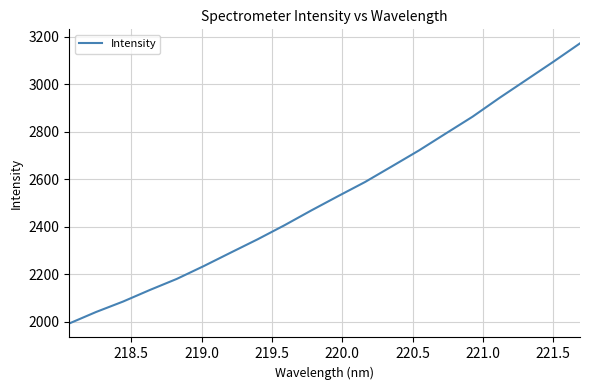

What is the maximum value shown in the chart?

3172.2